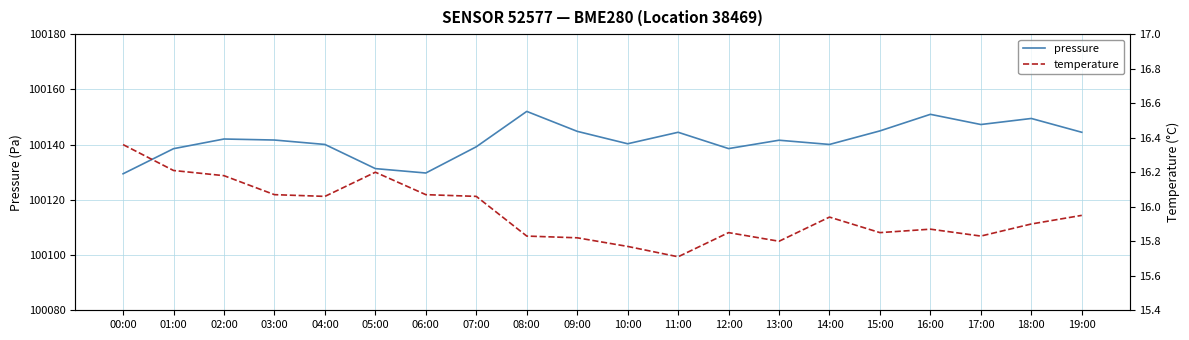

True or false: temperature has more than 2 interior local peaks.

True